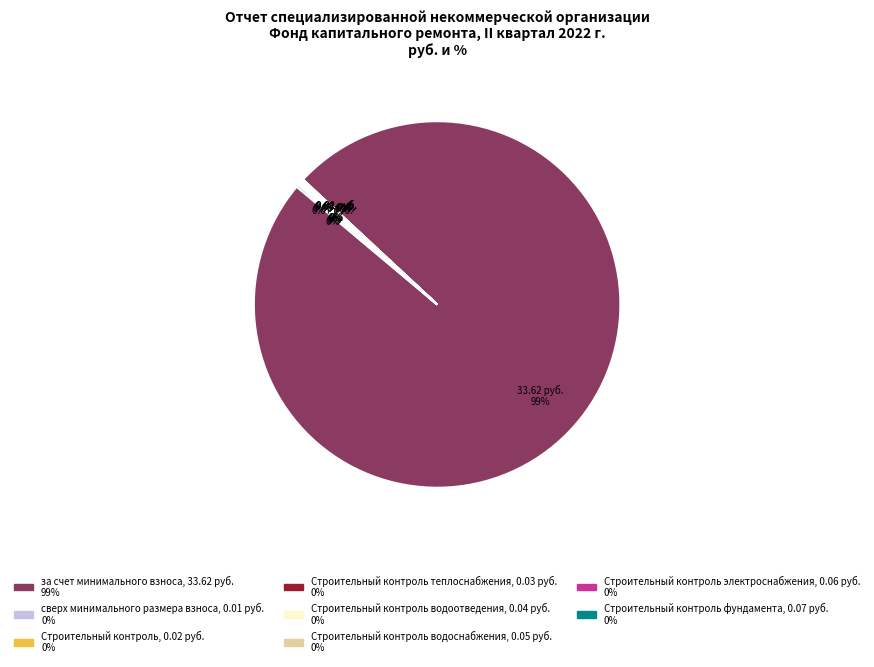

Is there a majority slice in this chart?

Yes